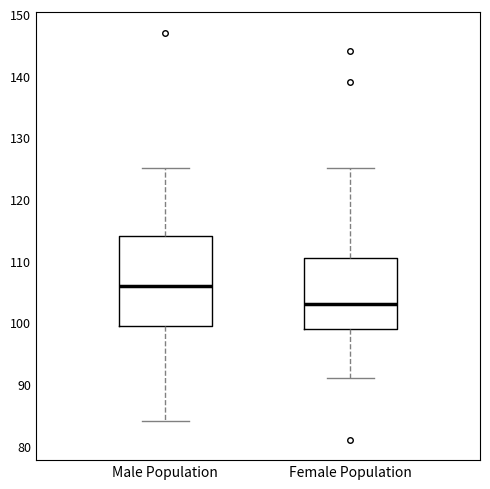

Reading left to right, transcribe this box plot: for each box, give where its median line is, the range the box spans, and where its two whiskers end, as read against the y-axis. The values are not printed on the chart, so give them approximately, as read against the axis.

Male Population: median 106, box 100 to 114, whiskers 84 to 125
Female Population: median 103, box 99 to 111, whiskers 91 to 125